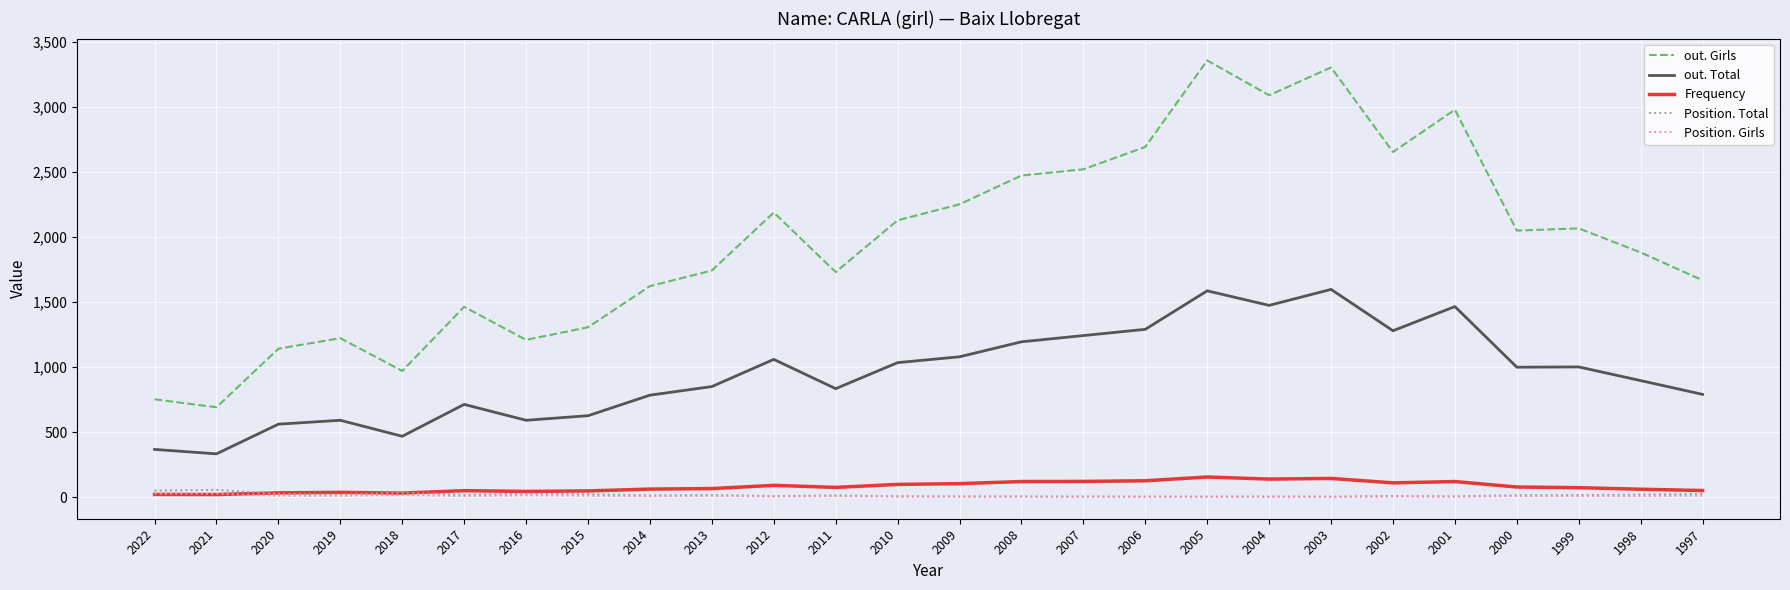

Where is out. Total nearest to the value 965?

2000